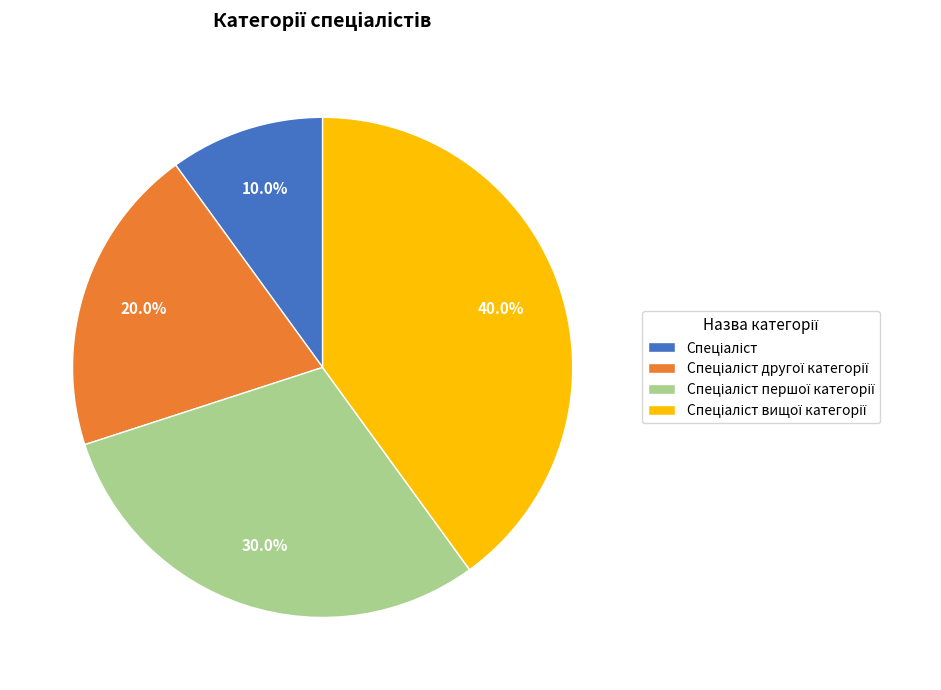

Does any single category account for the majority?

No